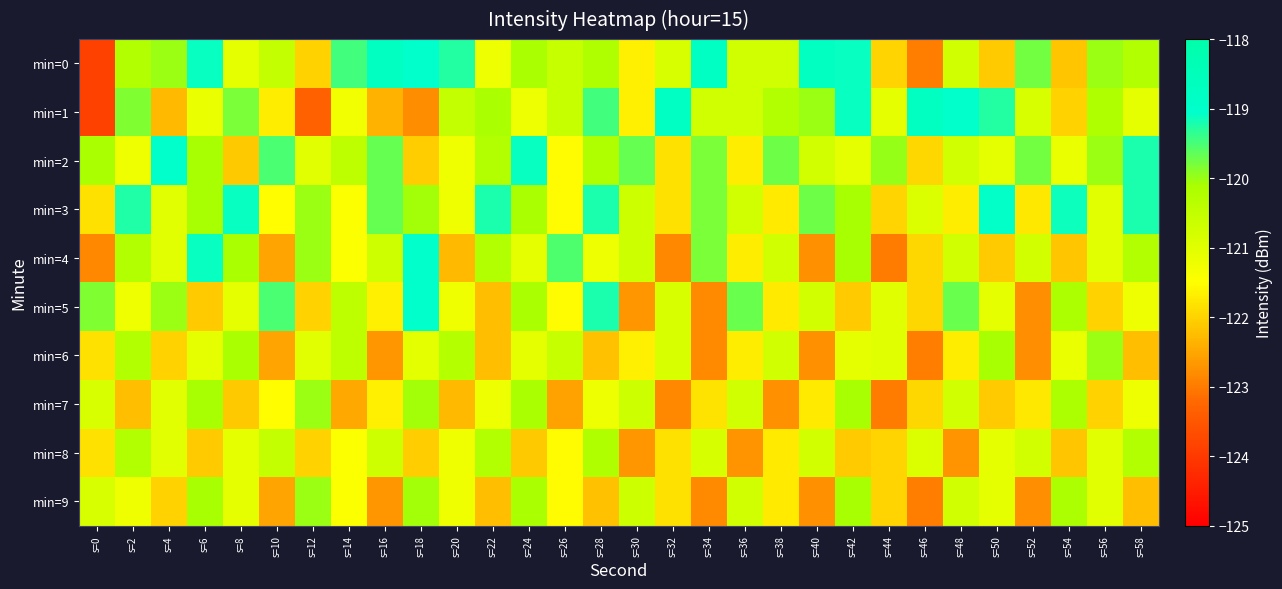

At s=28, list the series in order from largest to smallest.

min=3, min=5, min=1, min=0, min=2, min=8, min=4, min=7, min=6, min=9